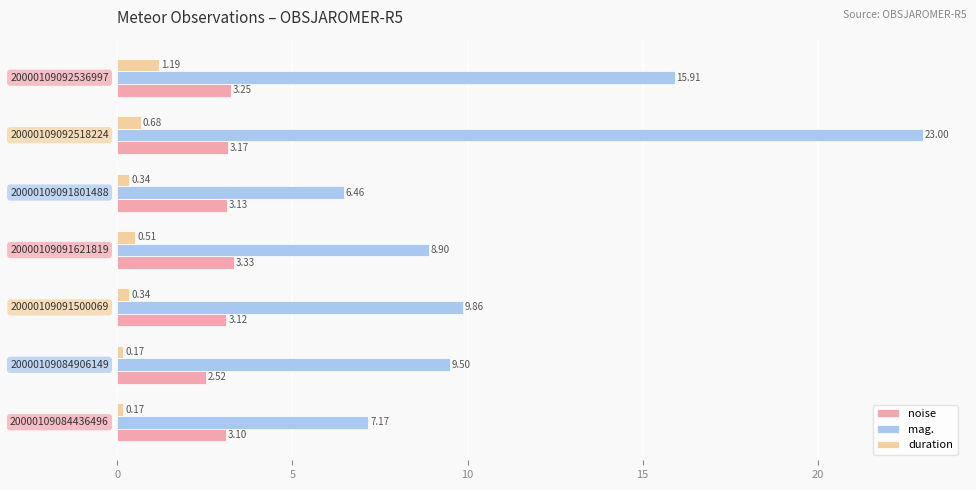

List the series in order of their peak value, highest first.

mag., noise, duration